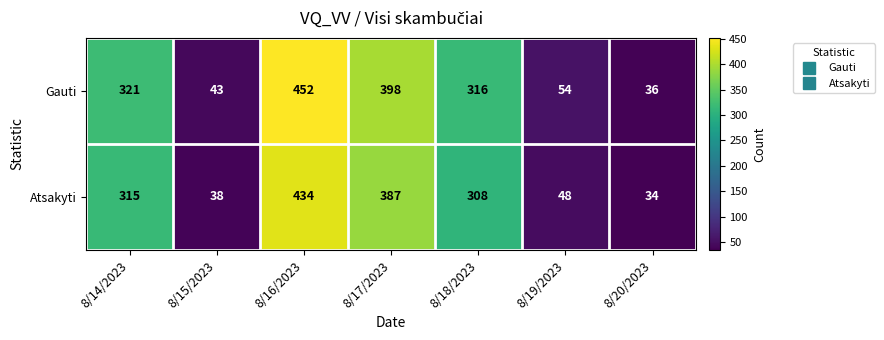

What is the difference between the maximum and minimum values in the Atsakyti series?

400